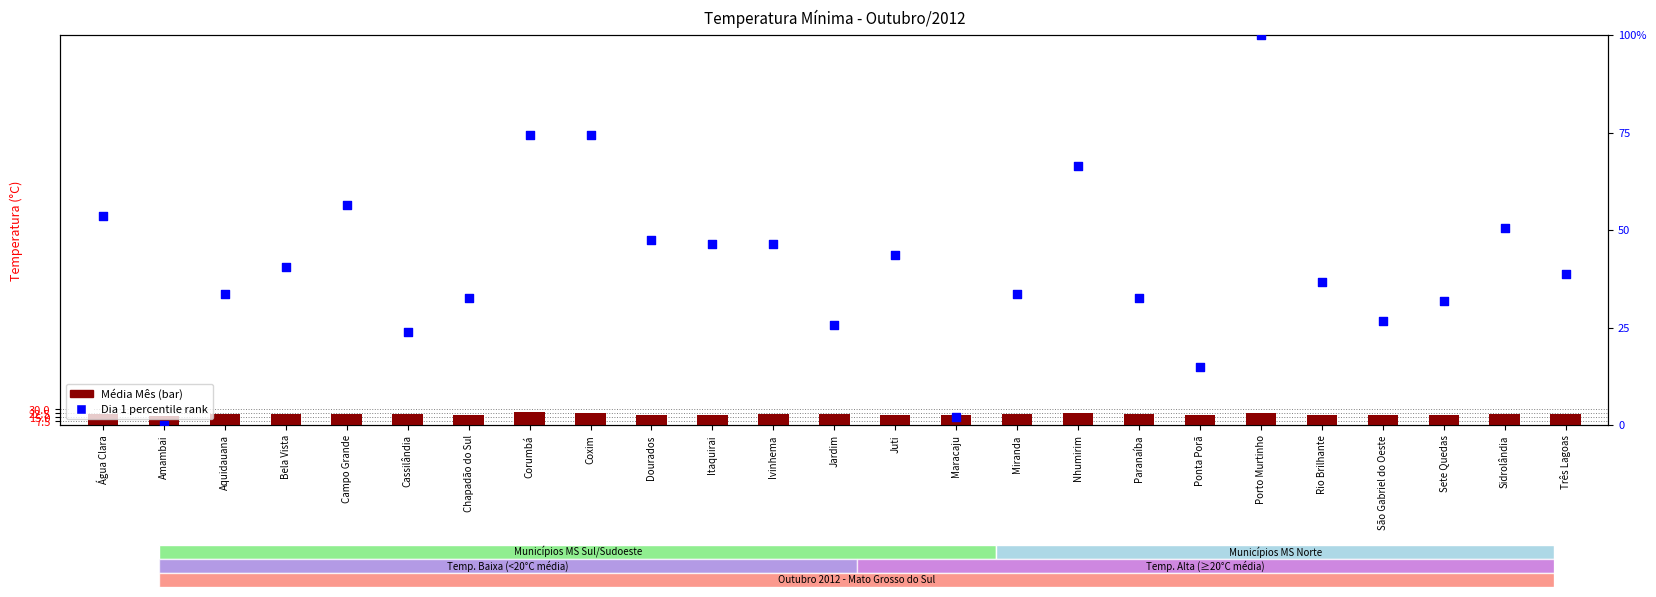

At which category is the sum across all series the highest?

Porto Murtinho